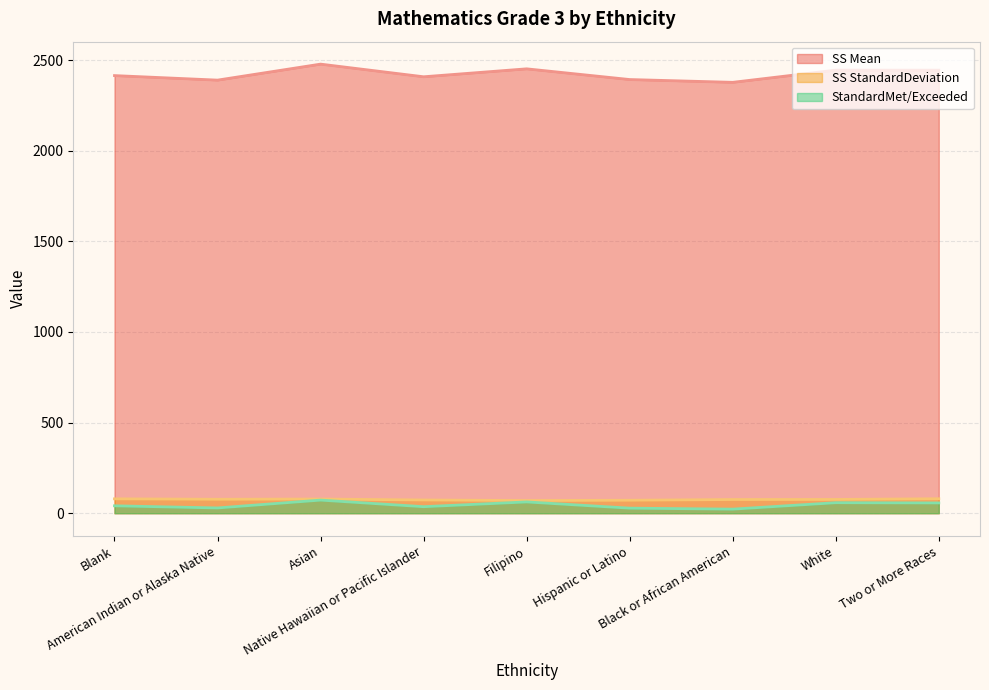

What is the sum of the SS Mean values at Two or More Races and Native Hawaiian or Pacific Islander?

4853.6